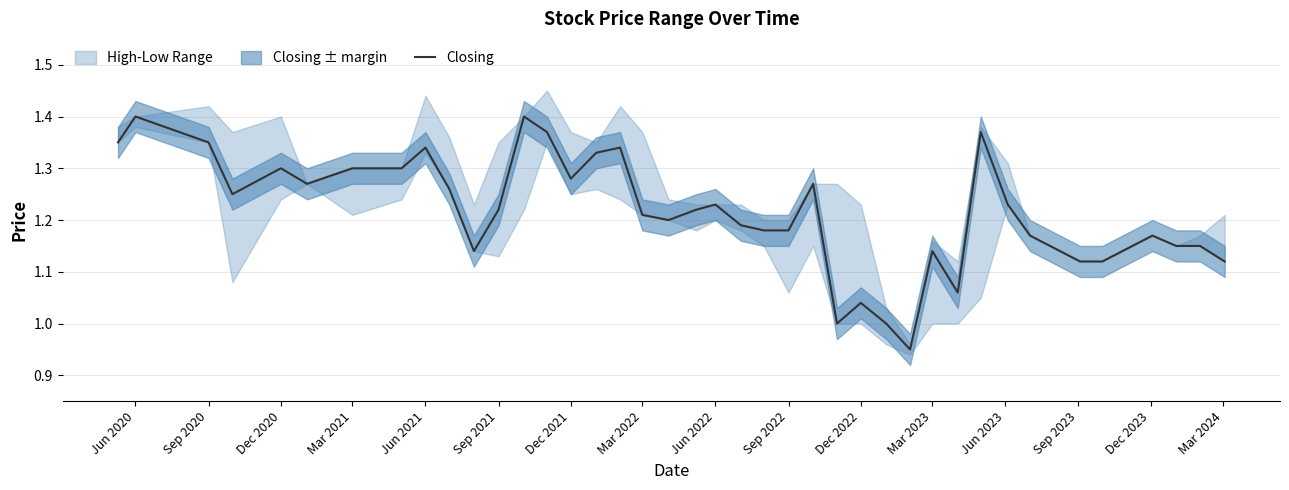

The Closing series shows 1.3 at Mar 2021. True or false?

True